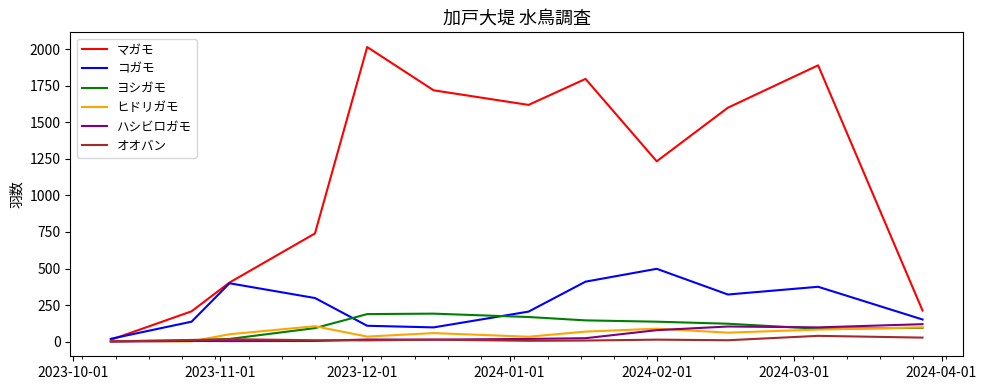

Which series has the largest total across all categories?

マガモ